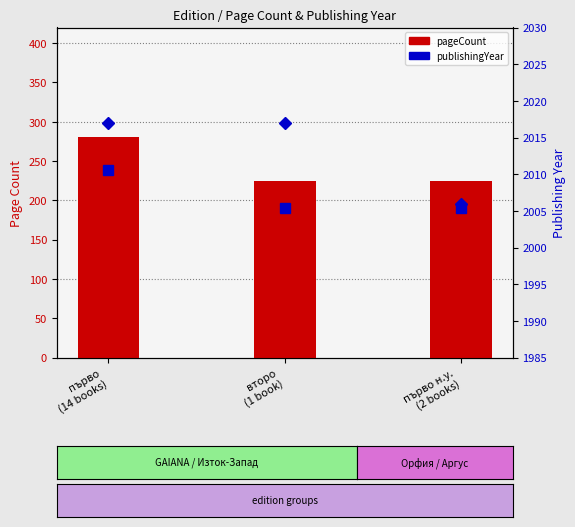

What is the greatest value displayed?

280